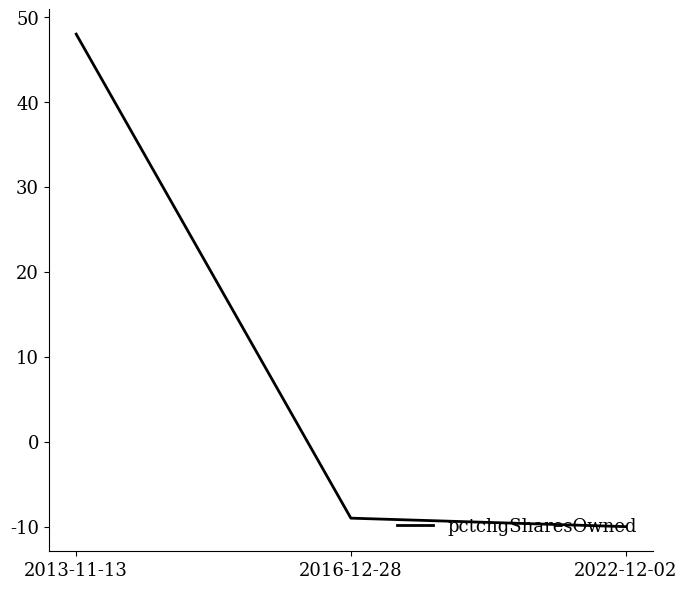

Does the chart have visible grid lines?

No